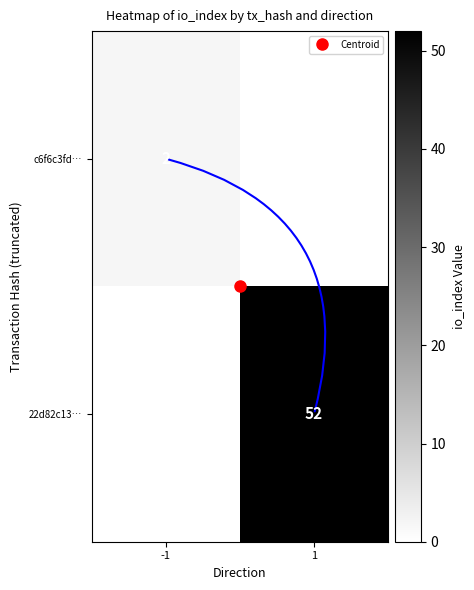

Where is c6f6c3fd… nearest to the value 2?

-1